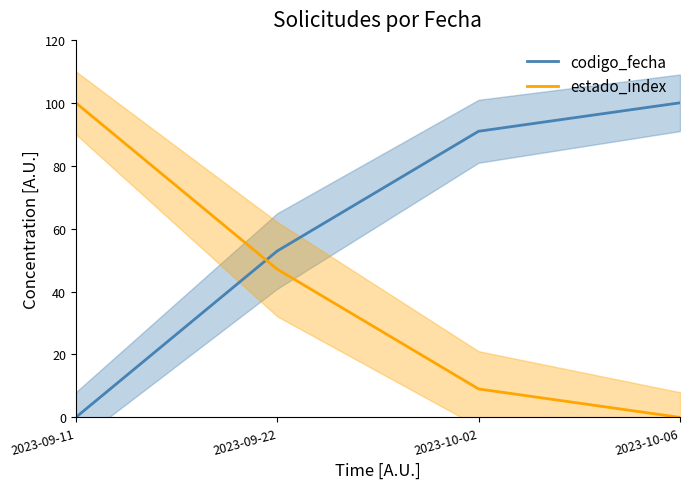

How many times do estado_index and codigo_fecha cross each other?

1